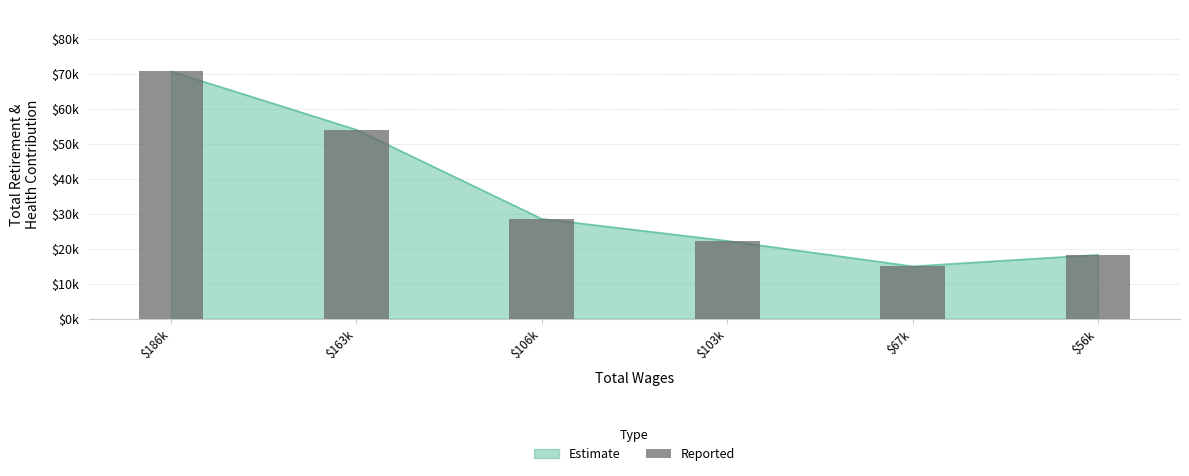

Reading right to left, extract all data points from this chart.

18270	14967	22249	28561	54072	70751